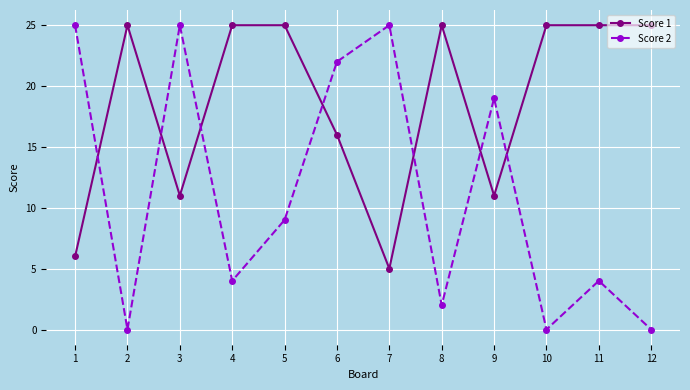

True or false: Score 2 has more than 1 points higher than both neighbors.

True